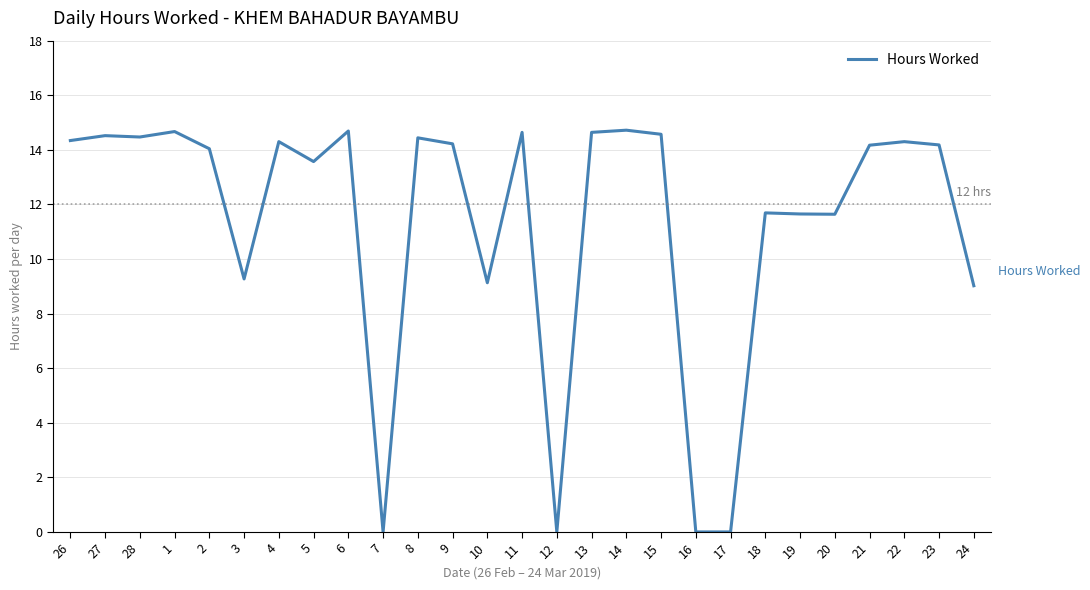

What position from the left is 2?

5